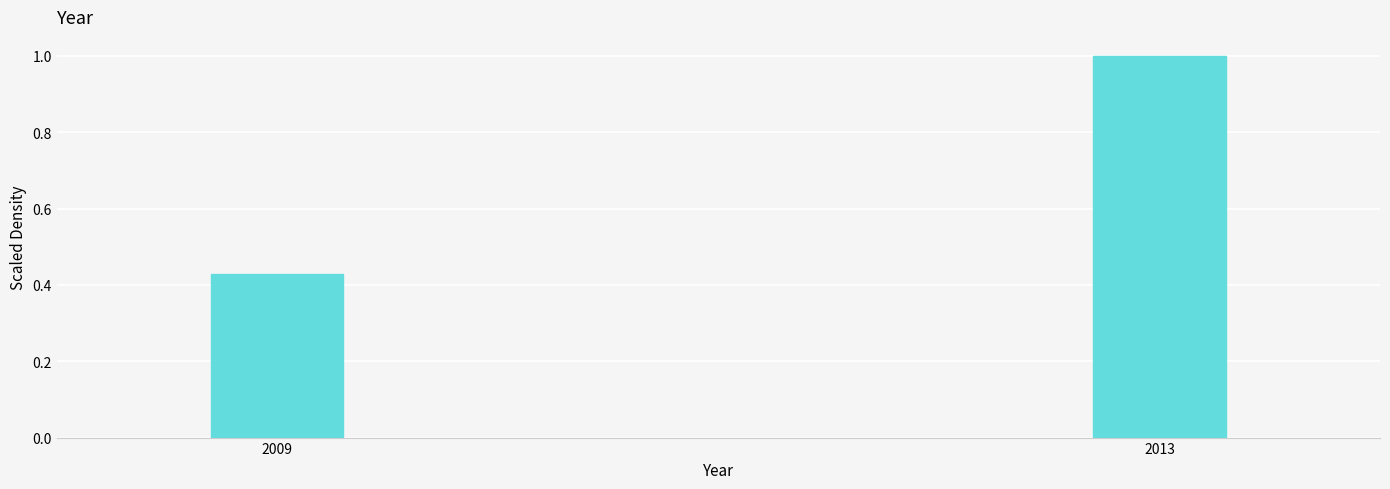

What is the greatest value displayed?

1.0